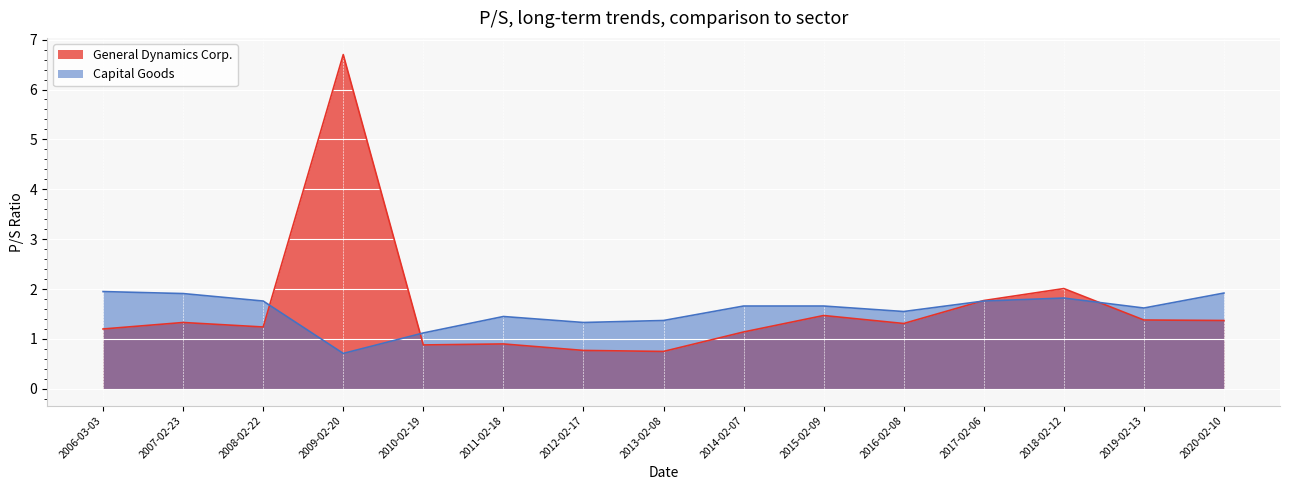

Rank the series by their average value, from highest to lowest.

General Dynamics Corp., Capital Goods